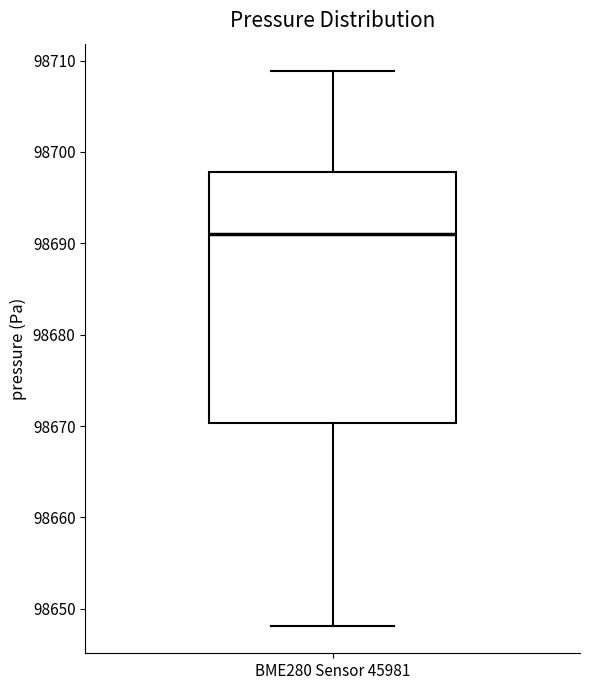

Transcribe this box plot: give where the median line is, the range the box spans, and where the two whiskers end, as read against the y-axis. The values are not printed on the chart, so give them approximately, as read against the axis.

median 98691, box 98670 to 98698, whiskers 98648 to 98709